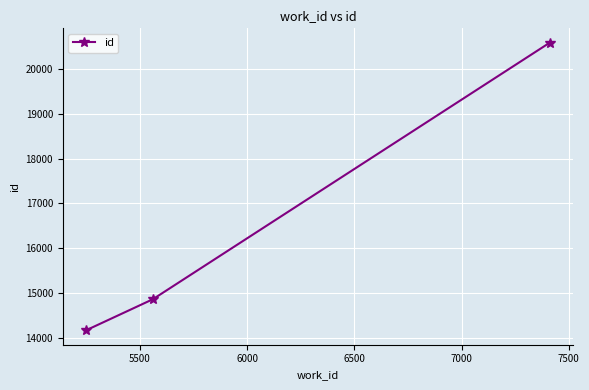

What is the sum of all values?

49606